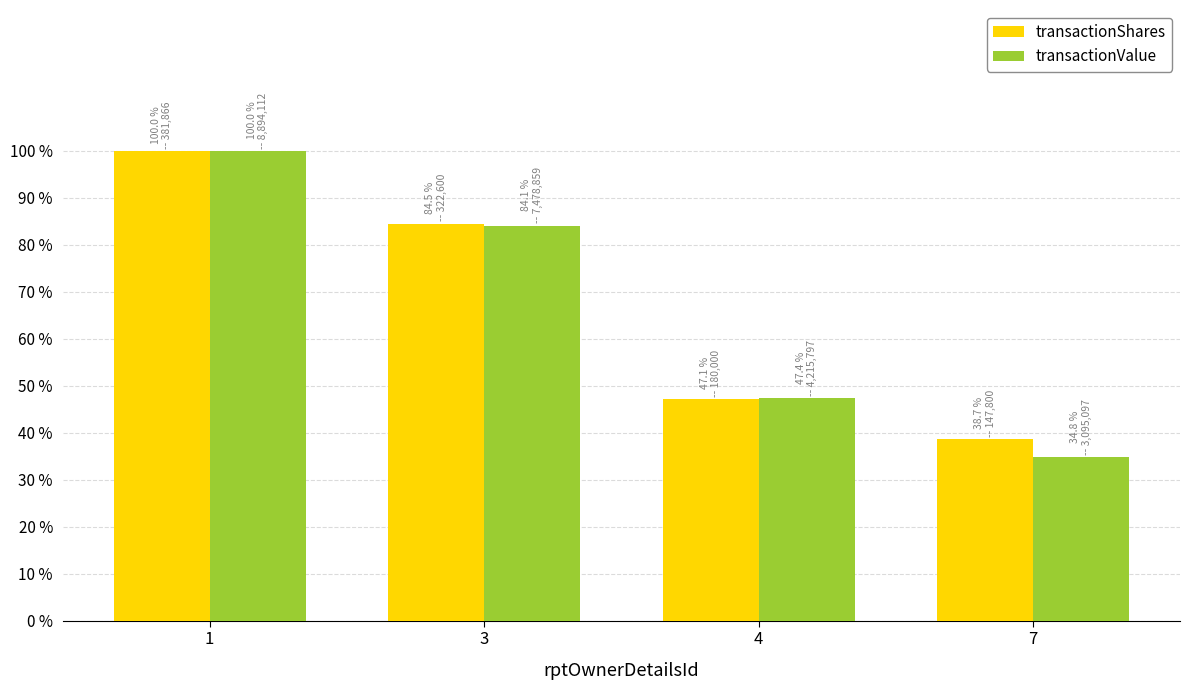

Between 4 and 7, which series saw the biggest shift?

transactionValue